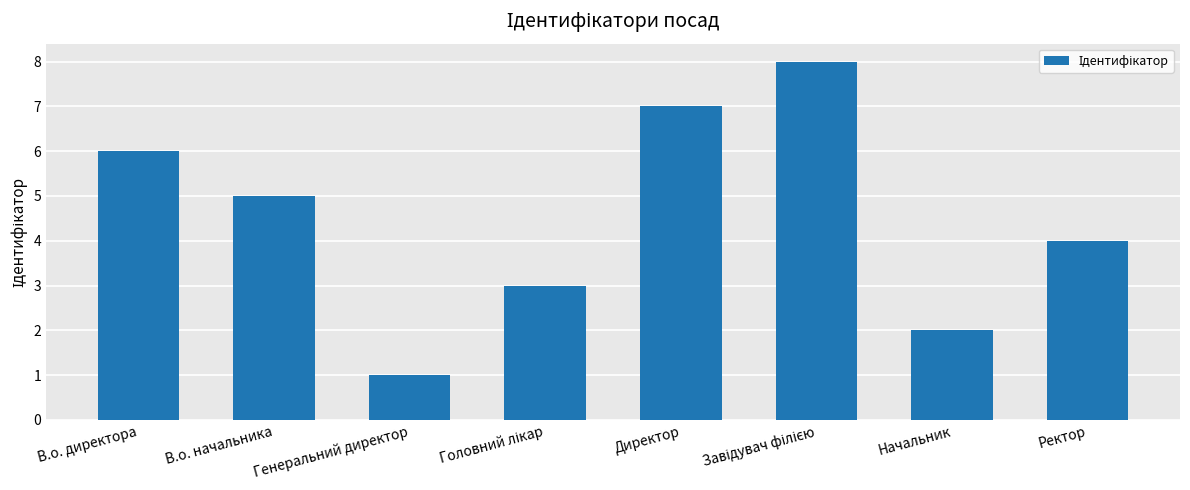

Is it true that the value at Директор is 7?

True